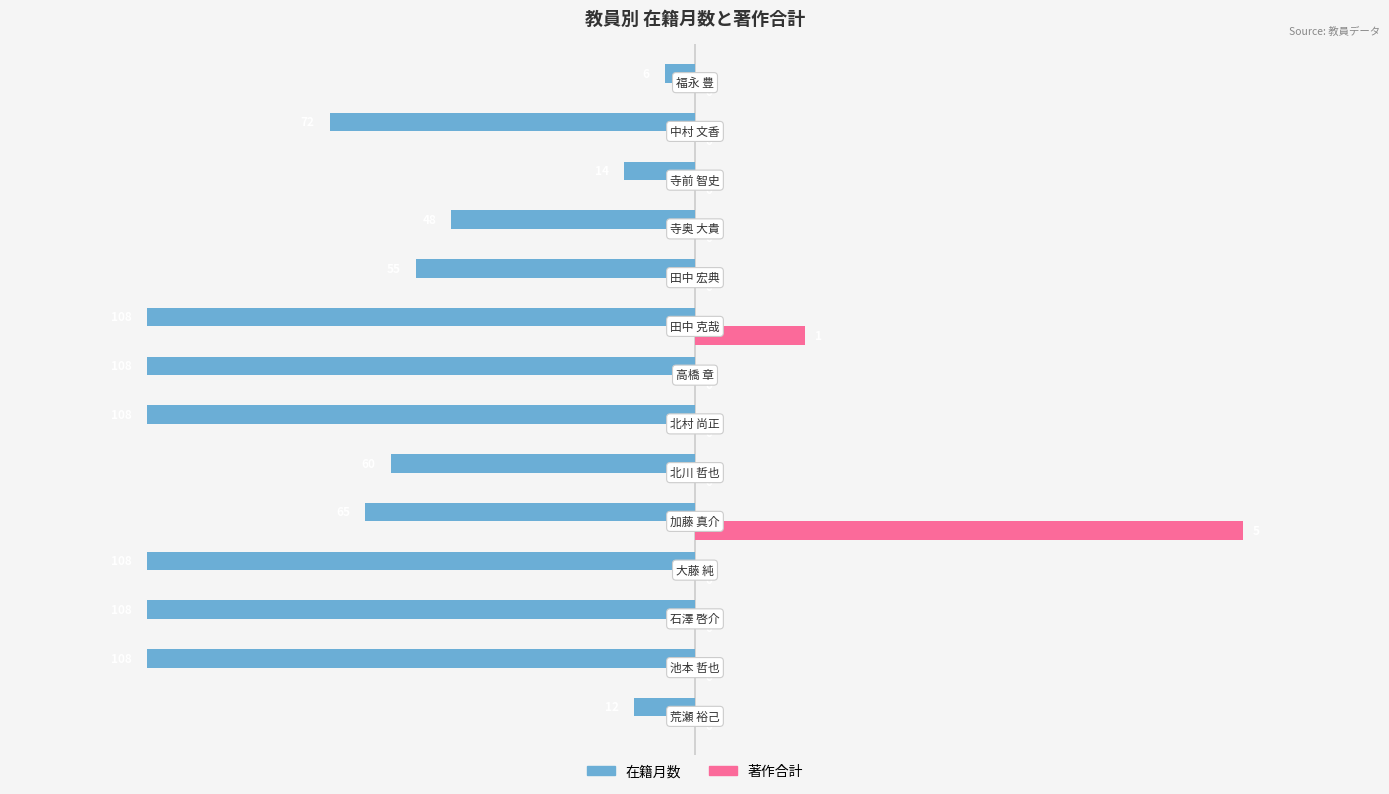

Which series has the largest total across all categories?

著作合計